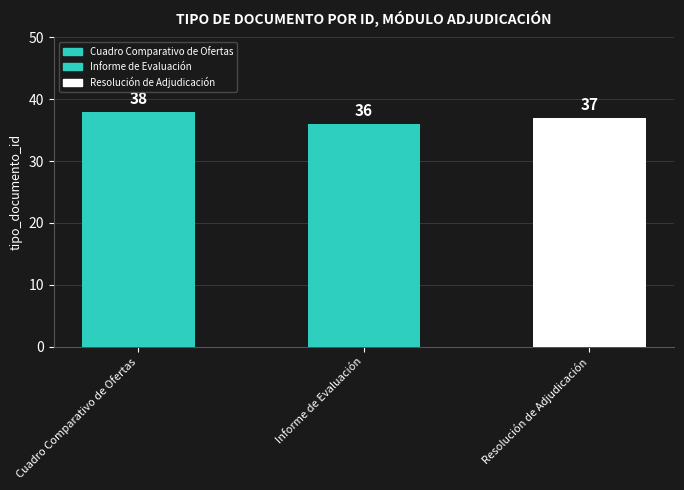

What is the average value?

37